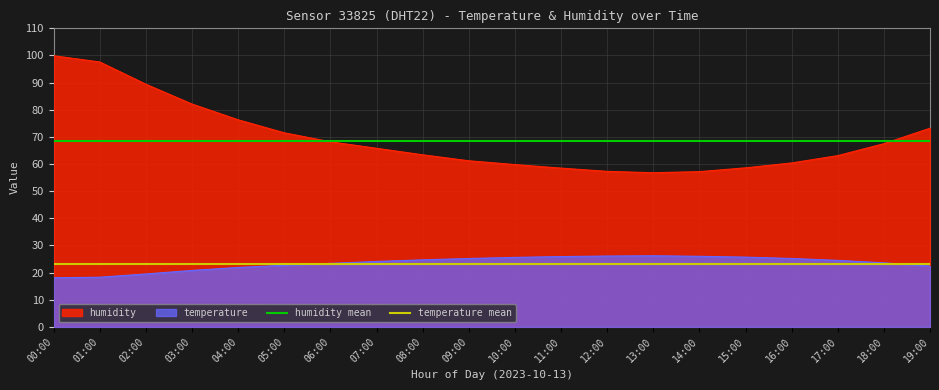

Which category has the highest value in the temperature mean series?

00:00